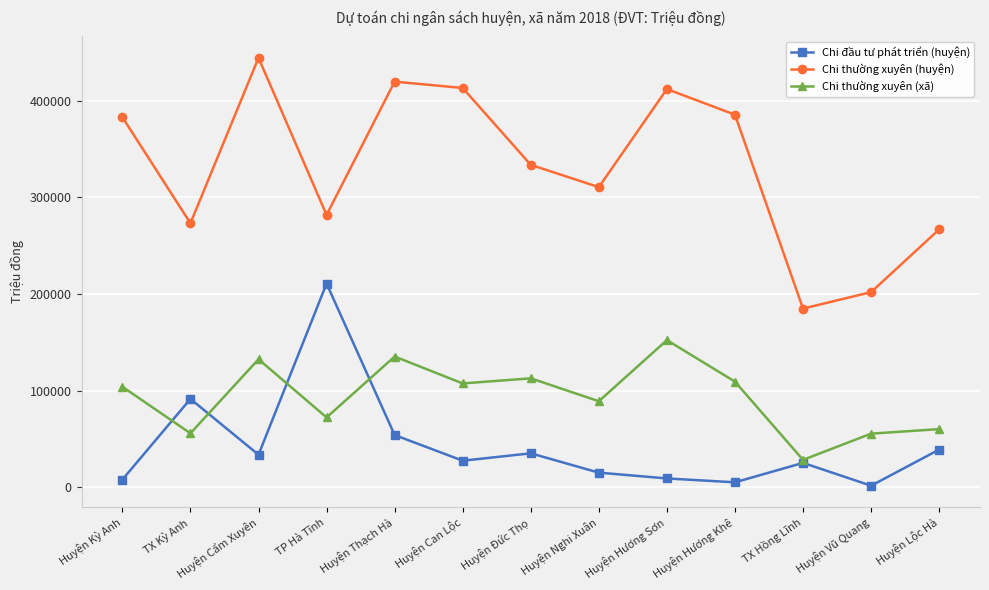

How many interior local valleys does the Chi thường xuyên (huyện) series have?

4